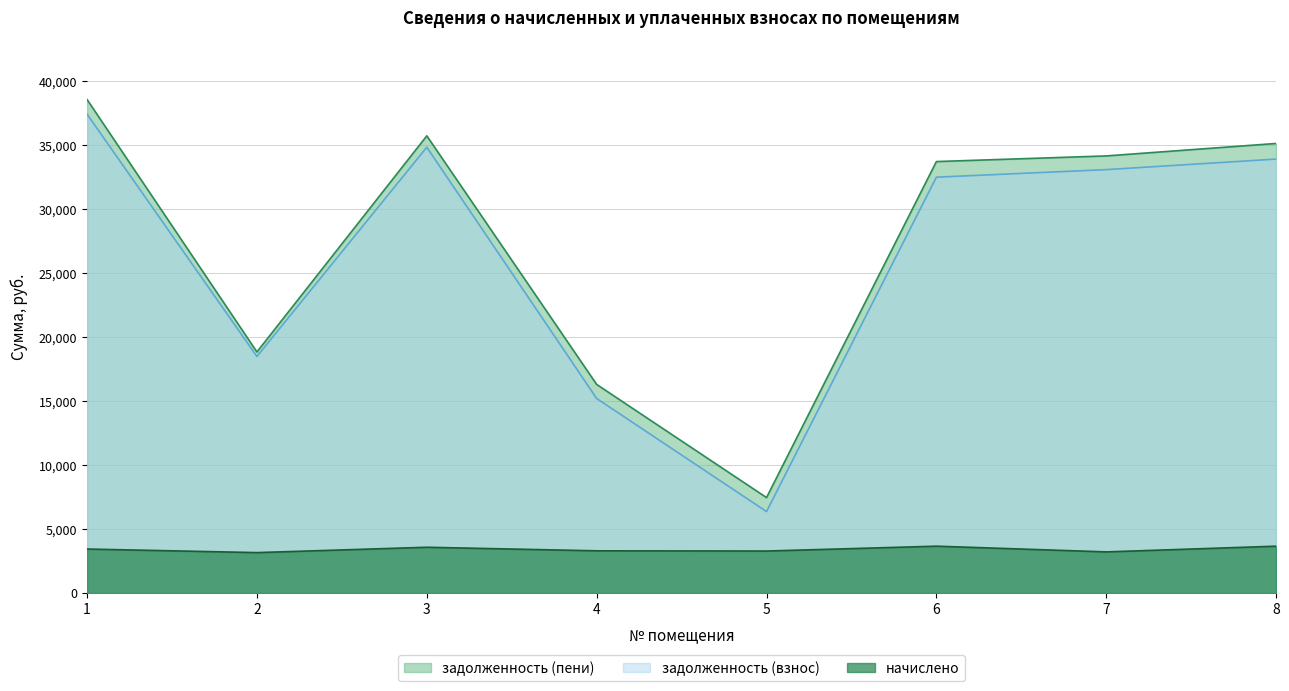

How many interior local valleys does the задолженность (пени) series have?

2